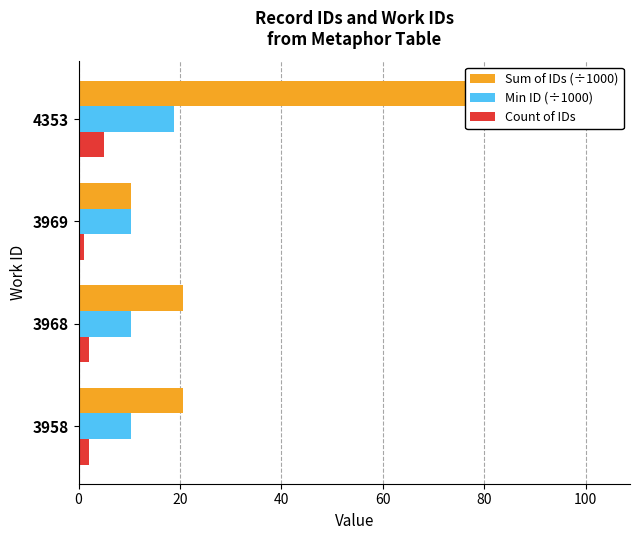

At 3969, list the series in order from smallest to largest.

Count of IDs, Sum of IDs (÷1000), Min ID (÷1000)